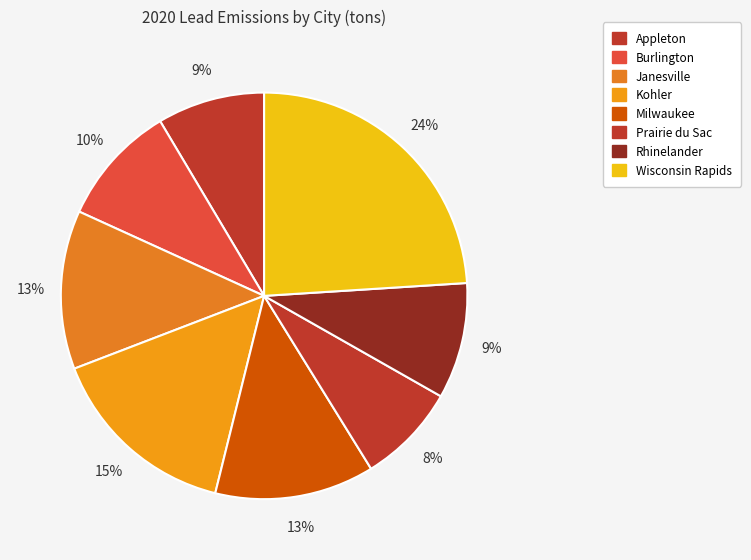

Rank the categories by value from highest to lowest.

Wisconsin Rapids, Kohler, Milwaukee, Janesville, Burlington, Rhinelander, Appleton, Prairie du Sac